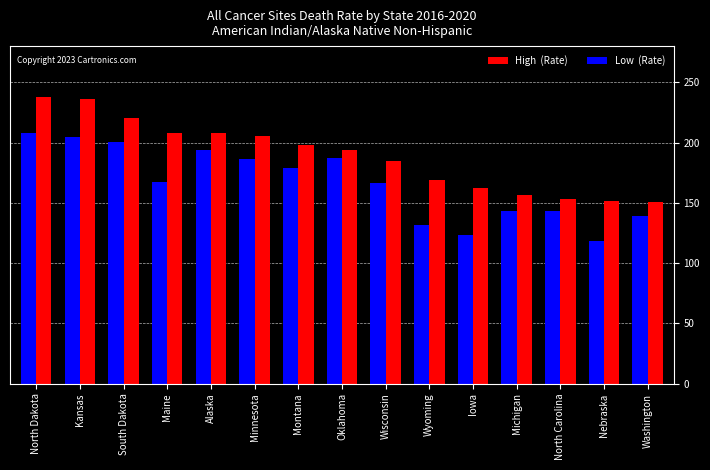

What is the difference between the highest and lowest values at Wyoming?

37.9